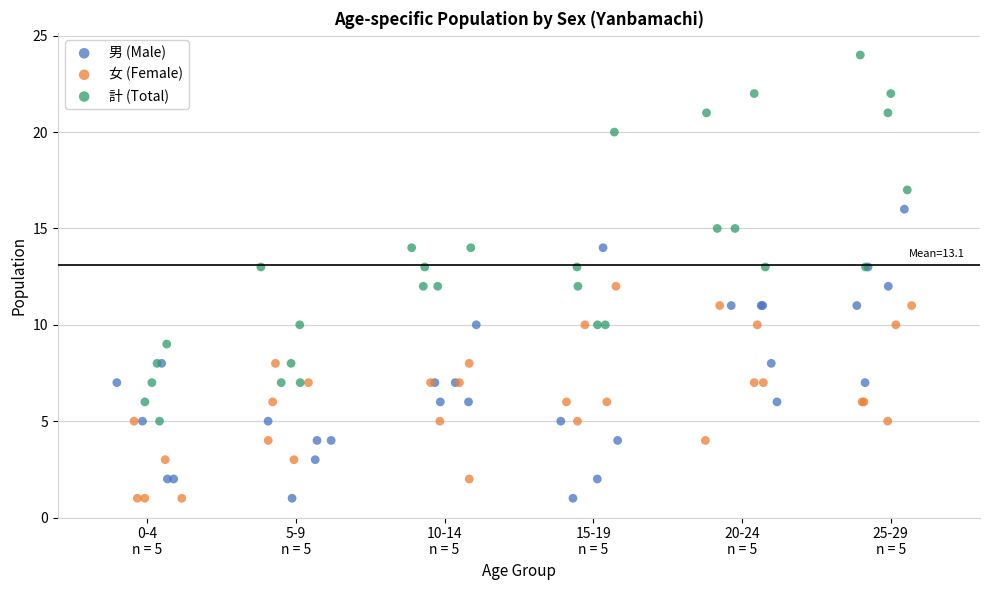

What are all the series names shown in the legend?

男 (Male), 女 (Female), 計 (Total)